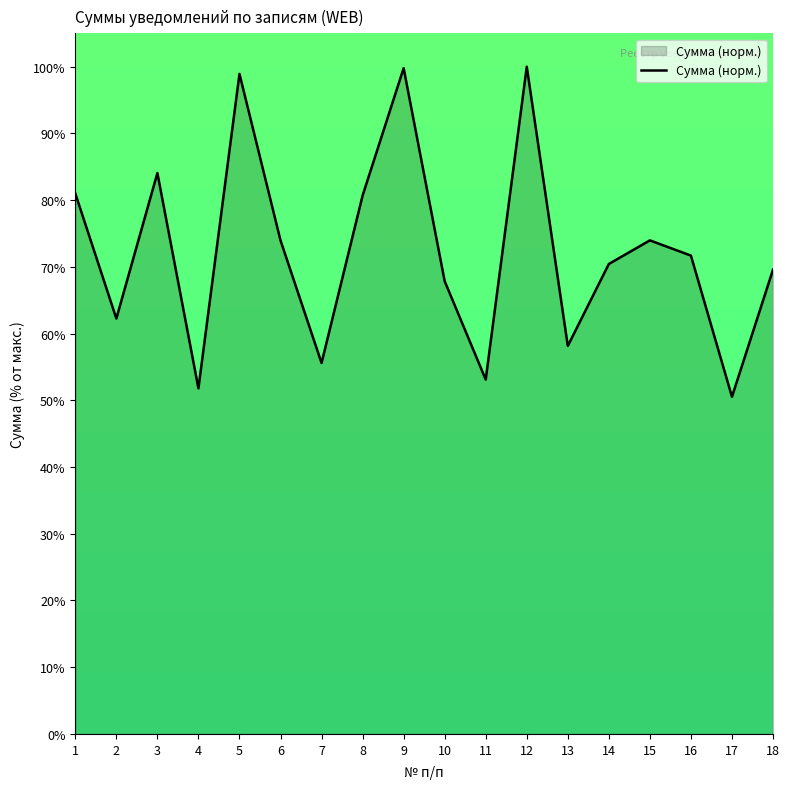

What is the ratio of the value at 9 to the value at 15?

1.3